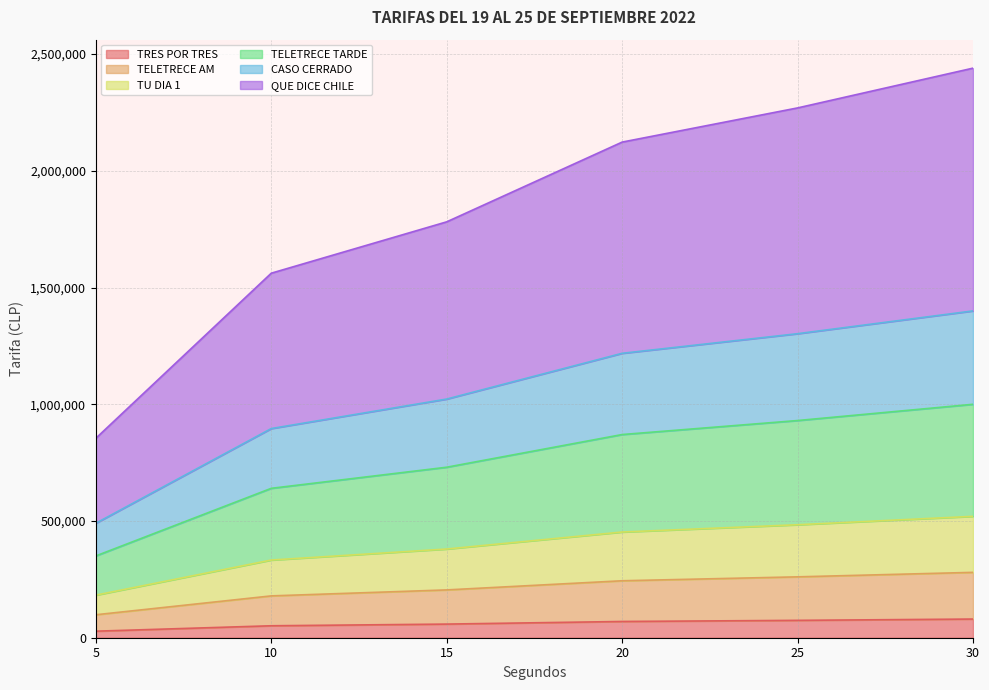

What is the total value across all series at 20?

2123200